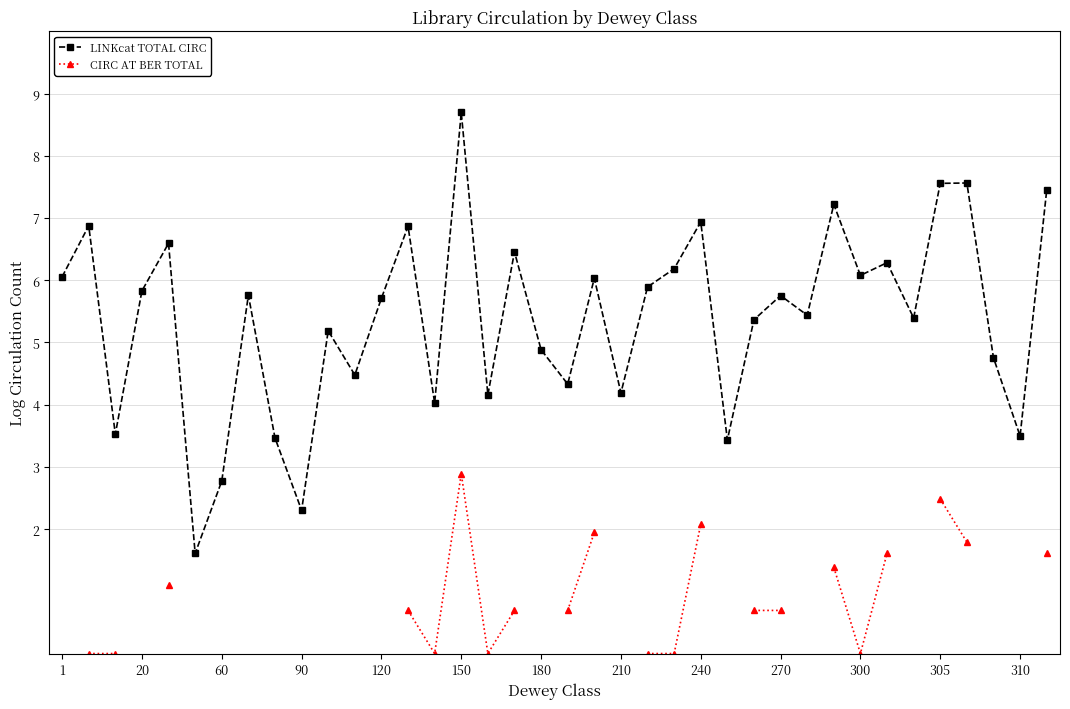

At which label does LINKcat TOTAL CIRC reach its peak?

150